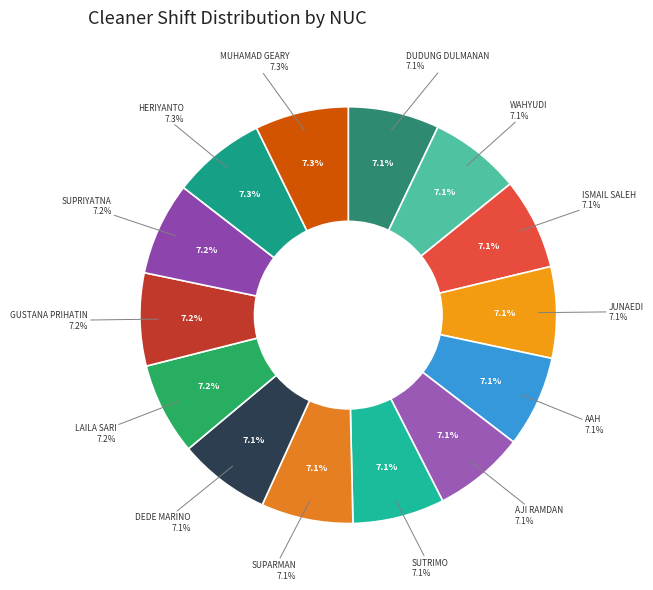

Is it true that SUPRIYATNA is 7% of the pie?

True